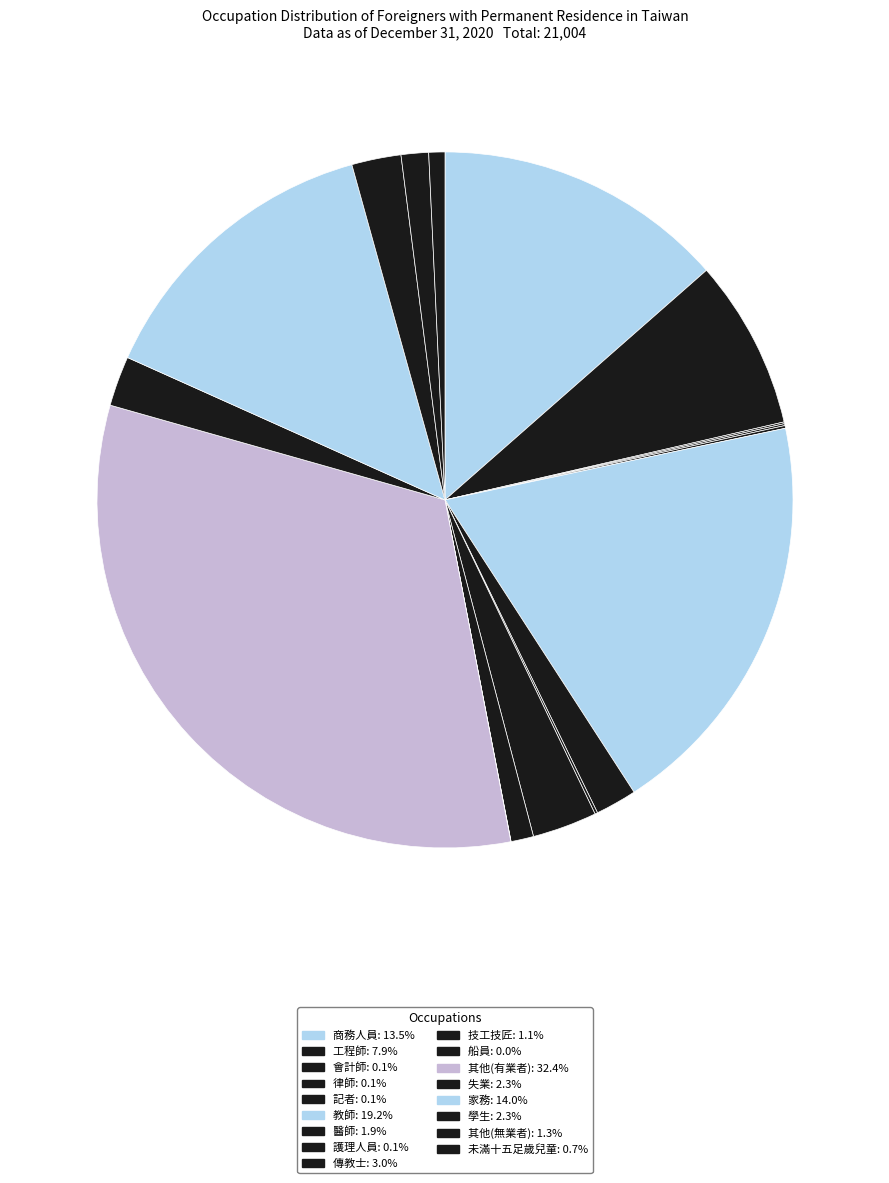

Approximately how many times larger is the value at 技工技匠 compared to 失業?

0.5